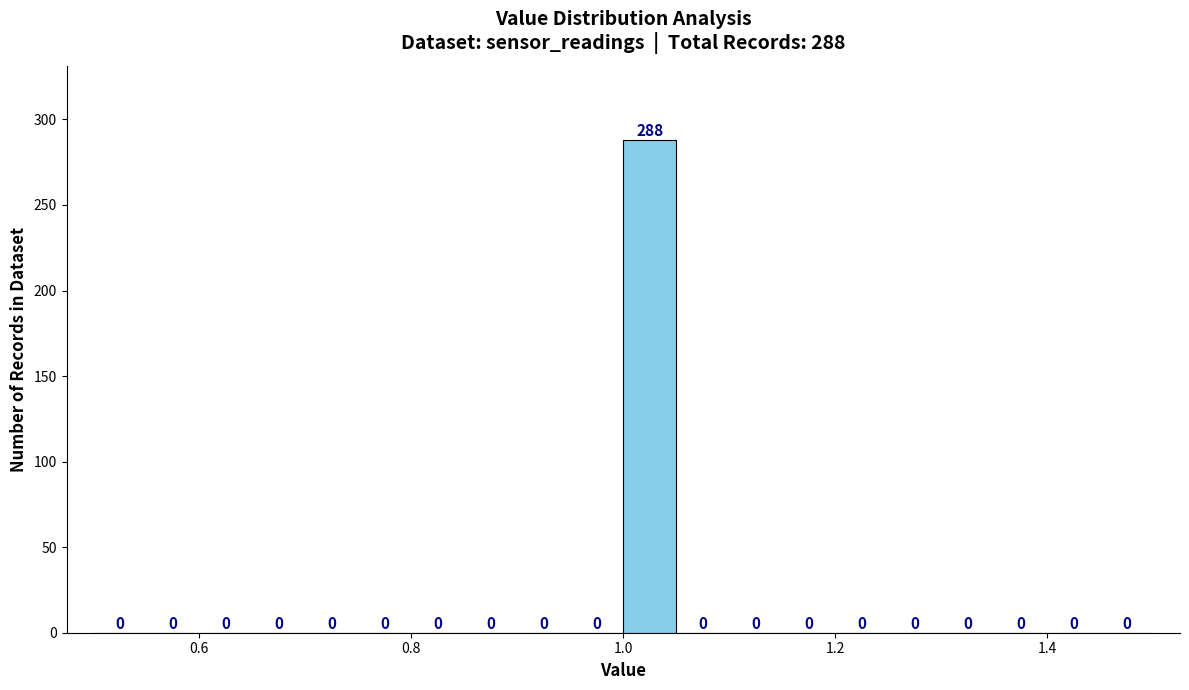

Read against the x-axis, roughly where is the centre of the tallest bar?

1.02